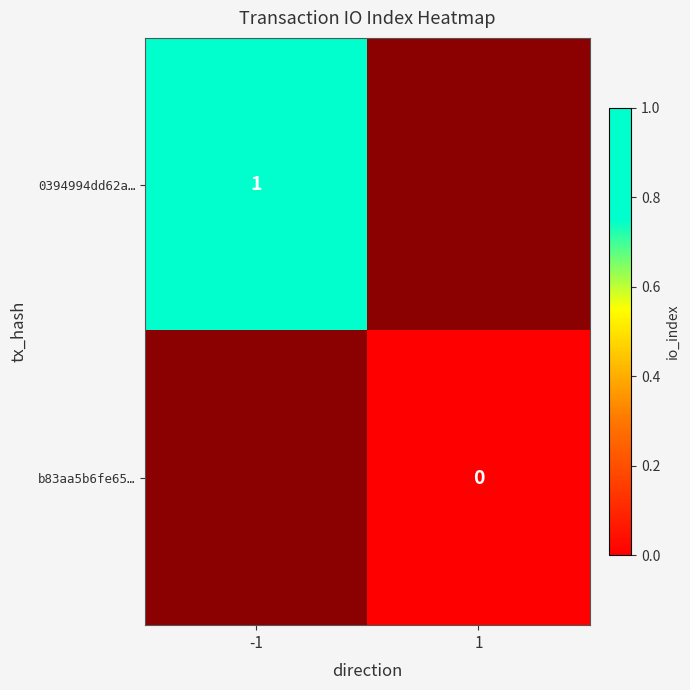

True or false: 0394994dd62a… has a value of 0.2 at -1.

False